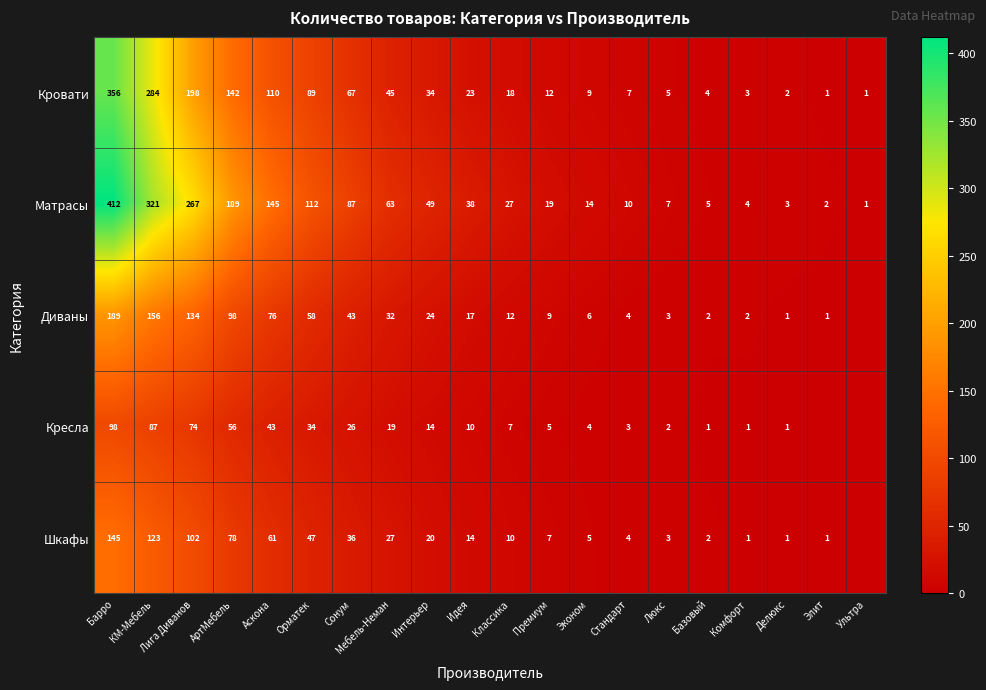

True or false: Матрасы has a value of 2 at Комфорт.

False